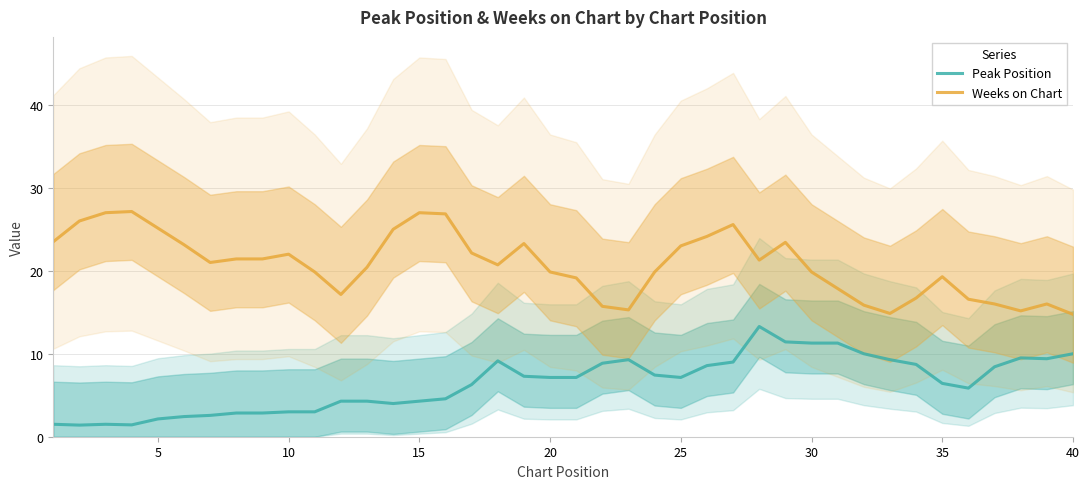

What is the greatest value displayed?

27.1